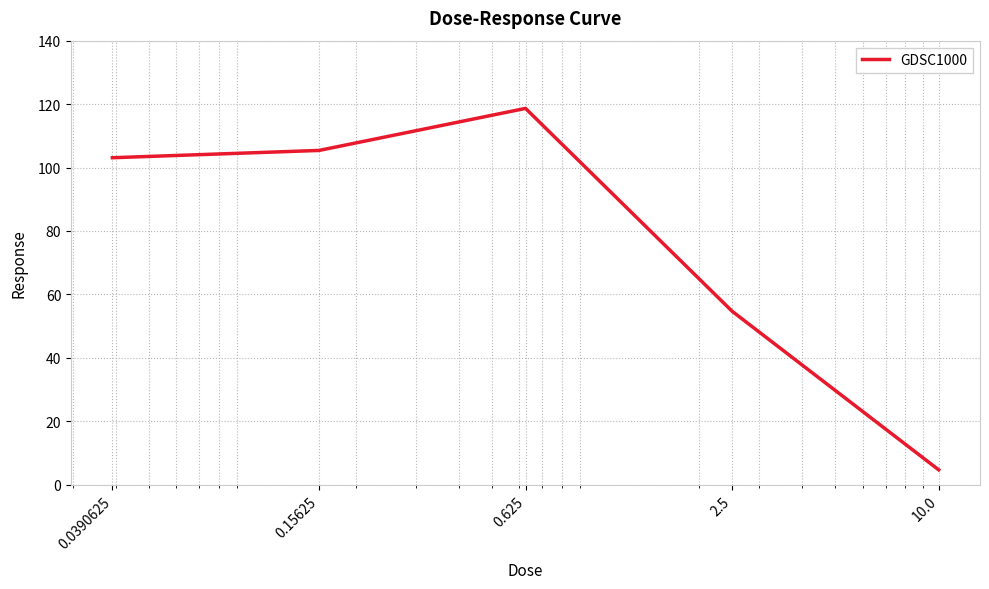

What is the maximum value shown in the chart?

118.6